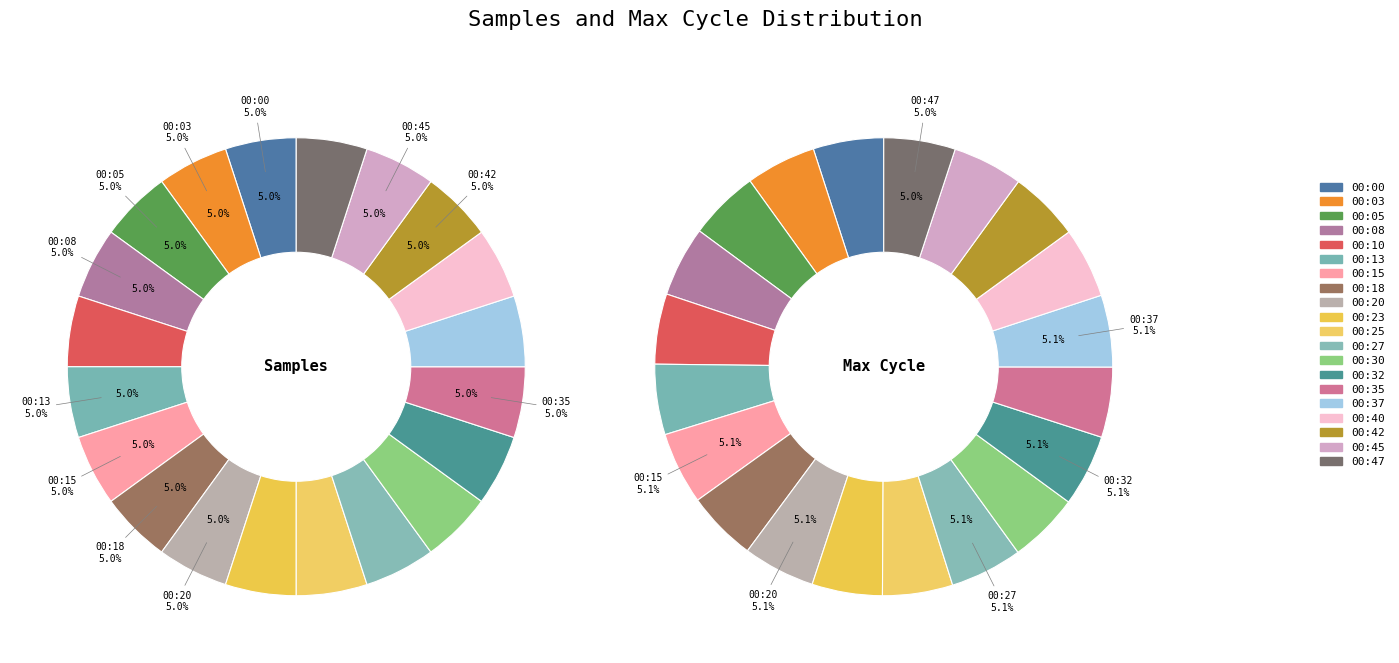

Rank the categories by value from lowest to highest.

00:10, 00:37, 00:40, 00:27, 00:23, 00:32, 00:47, 00:25, 00:30, 00:45, 00:18, 00:20, 00:42, 00:15, 00:35, 00:08, 00:05, 00:13, 00:03, 00:00